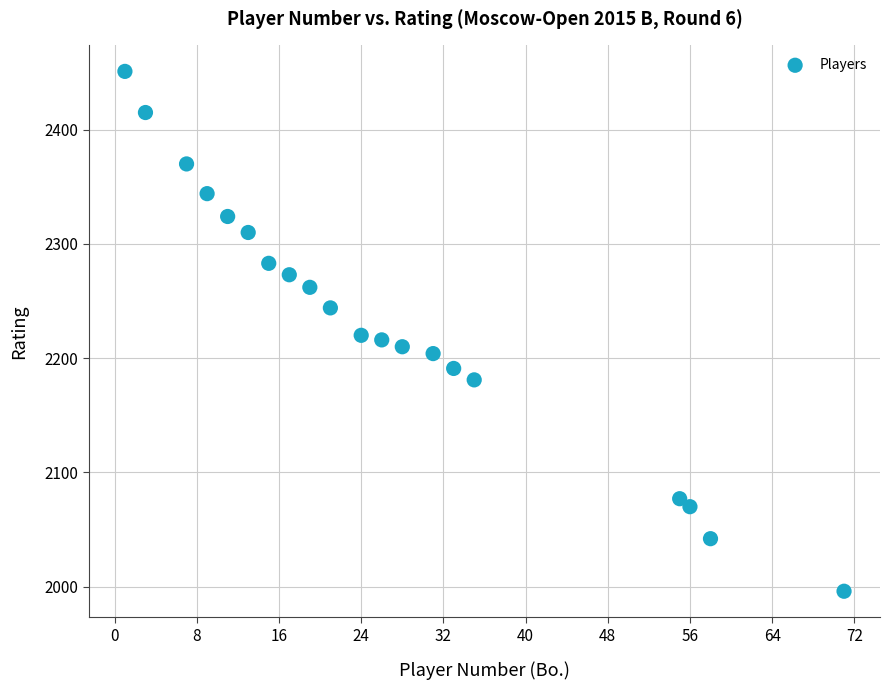

What is the range of X values (max minus min)?

70